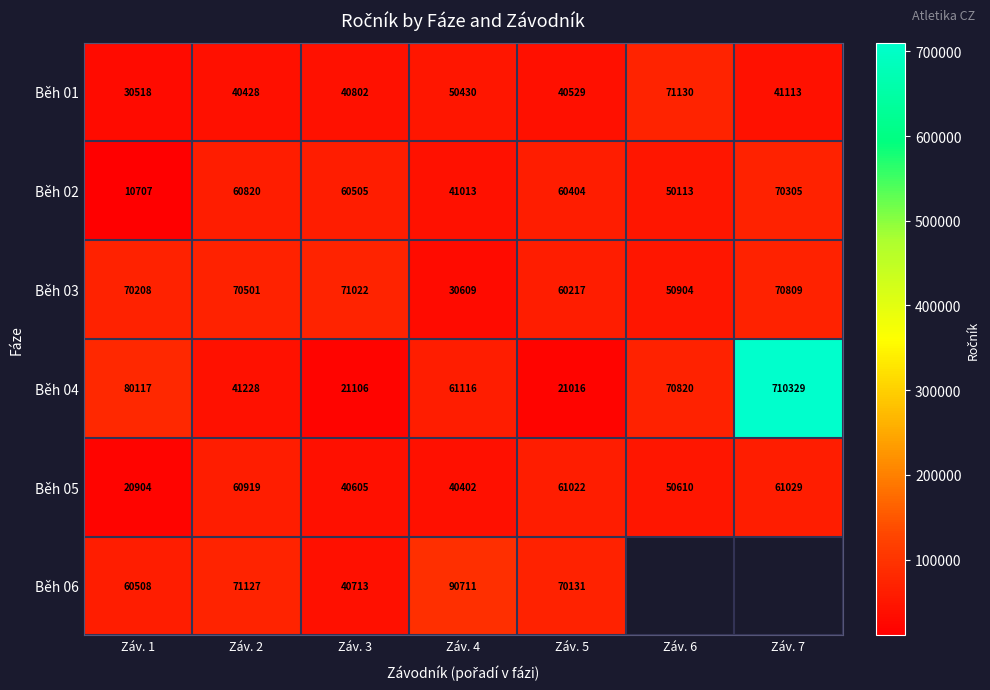

Between Záv. 1 and Záv. 2, which series saw the biggest shift?

Běh 02